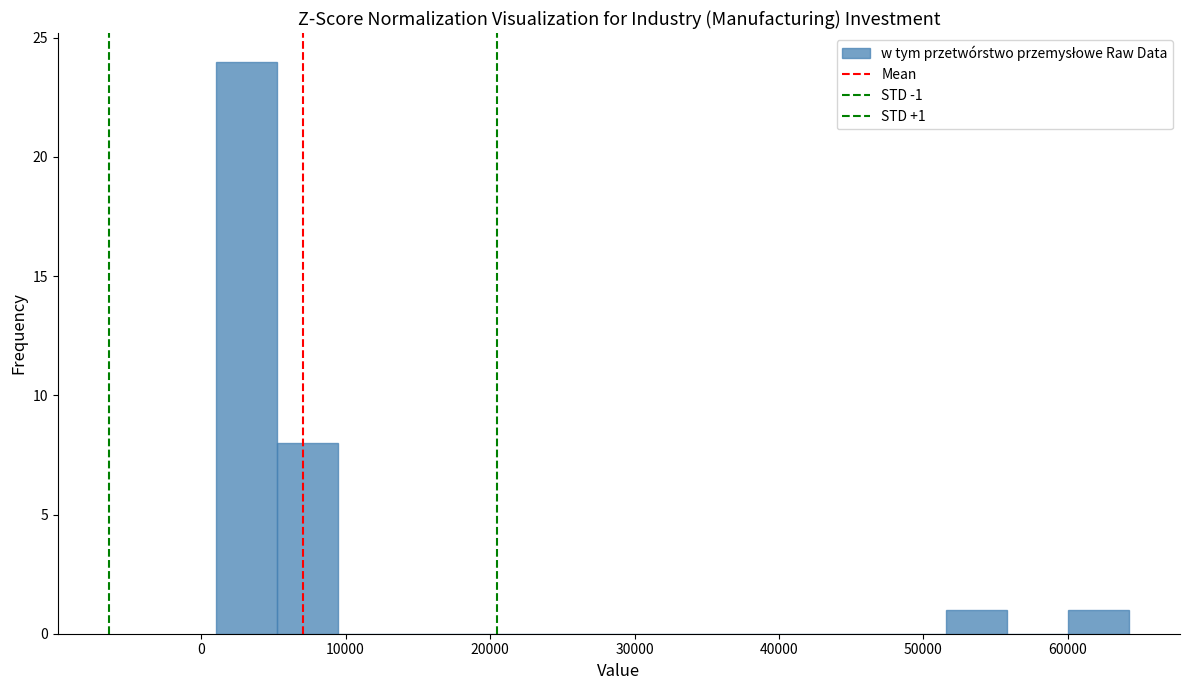

Over which range of the x-axis is the bar tallest?

1000 to 5000